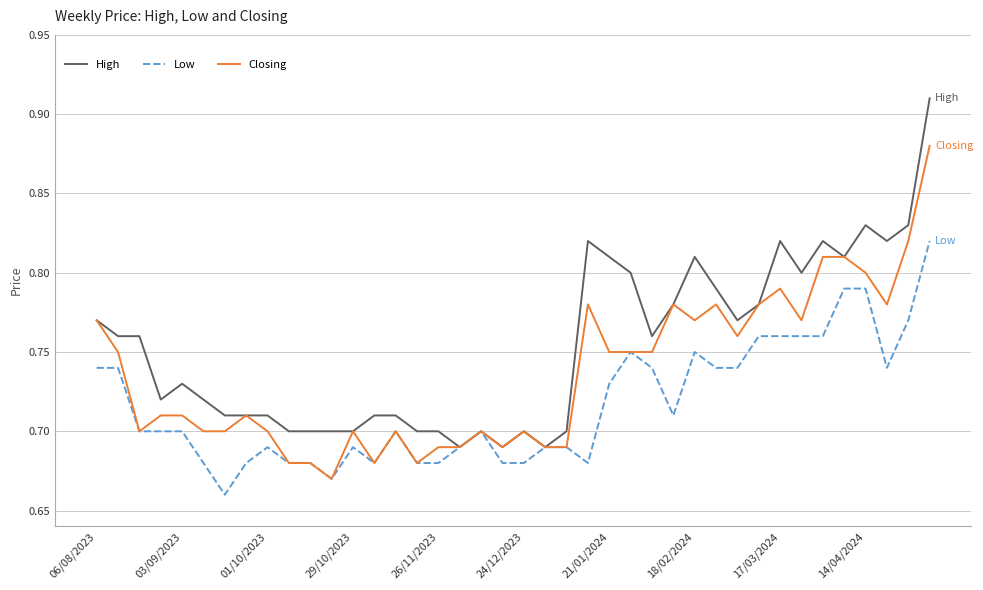

What are all the series names shown in the legend?

High, Low, Closing